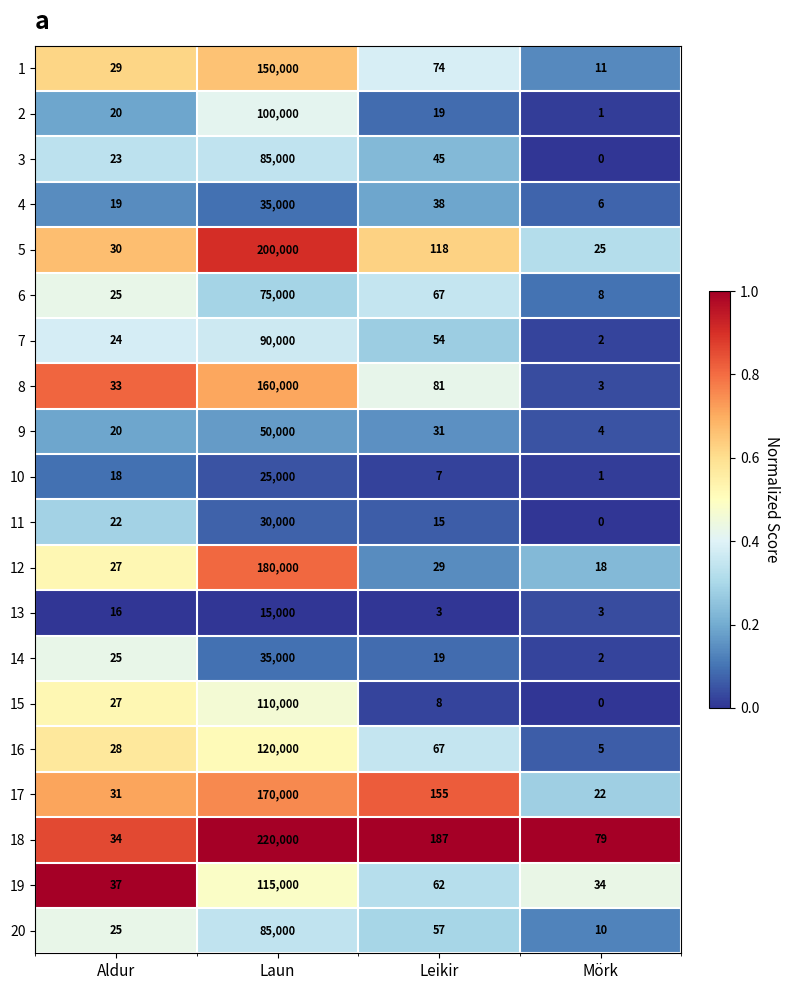

At which category is the sum across all series the highest?

Laun